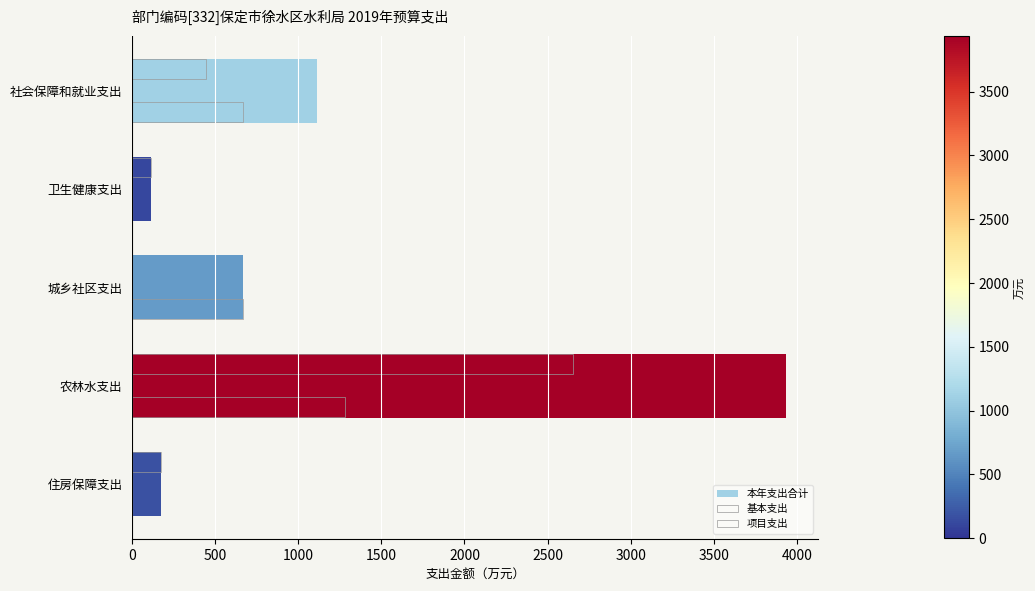

How many positive values does the 基本支出 series have?

4